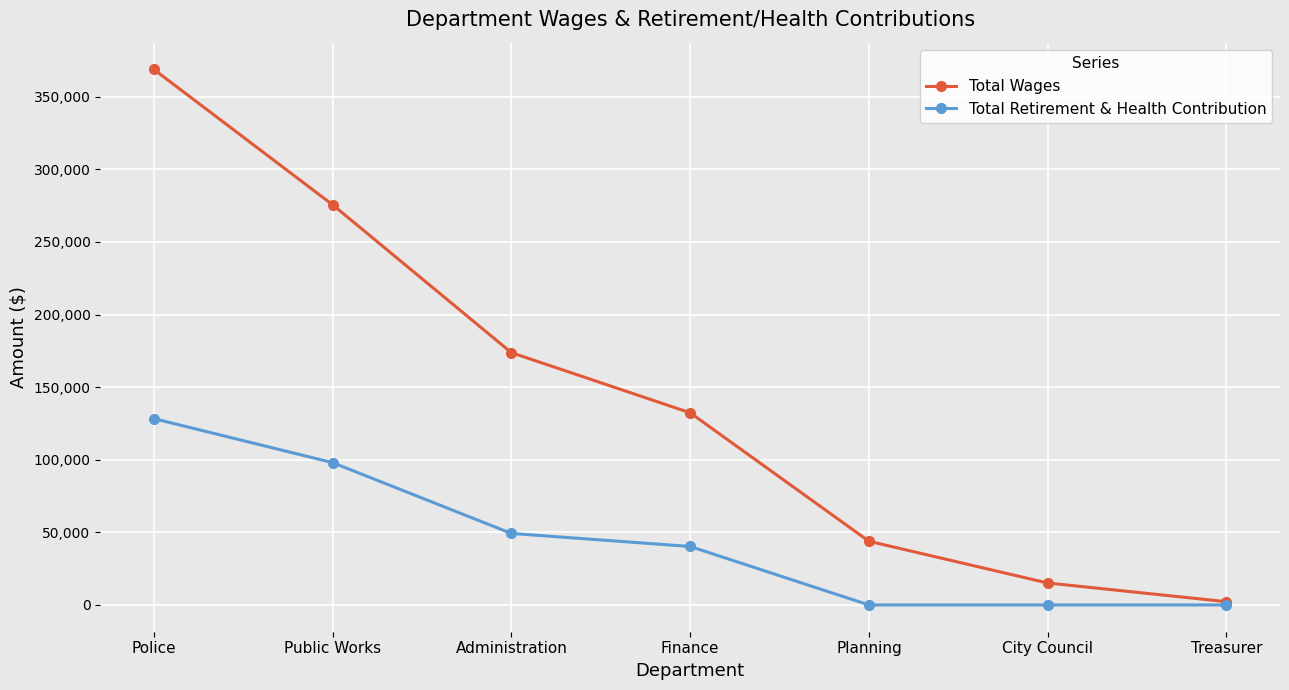

Rank the series at Planning from lowest to highest value.

Total Retirement & Health Contribution, Total Wages